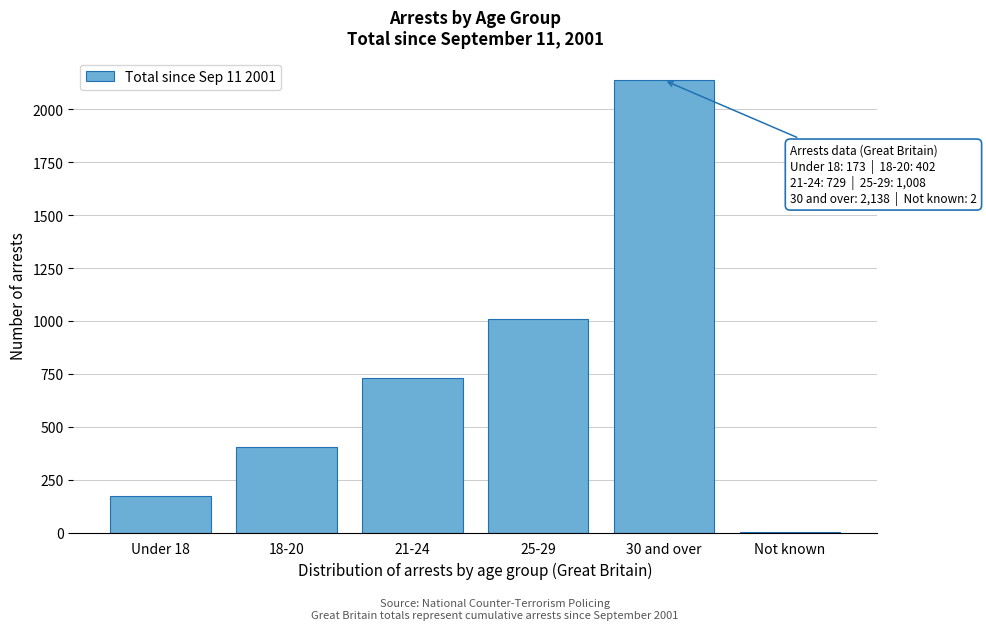

Reading left to right, list all the values displayed in this chart.

Under 18=173	18-20=402	21-24=729	25-29=1008	30 and over=2138	Not known=2